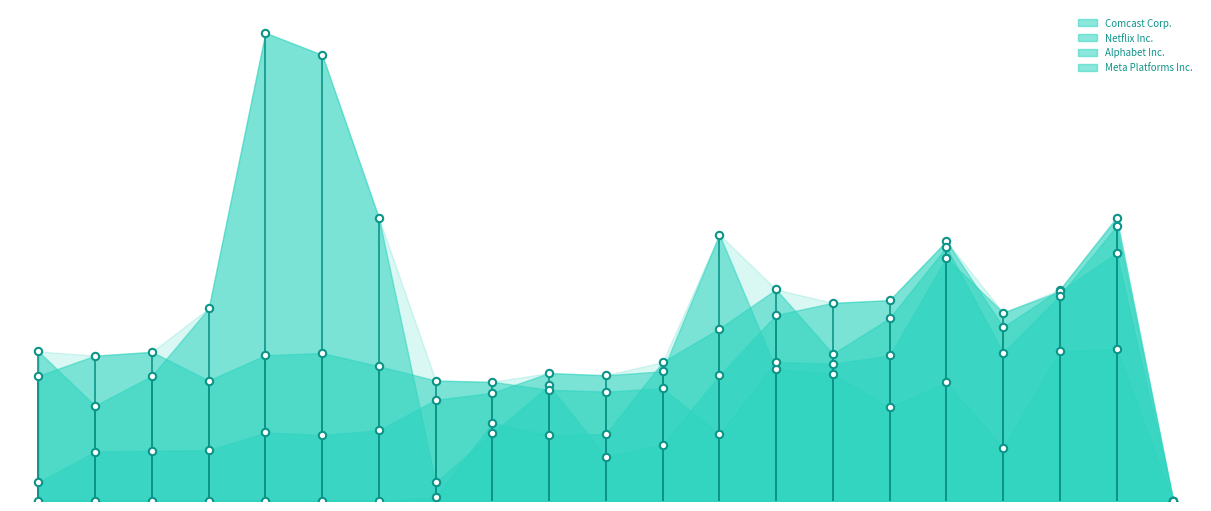

Which series has the widest spread of Y values?

Netflix Inc.